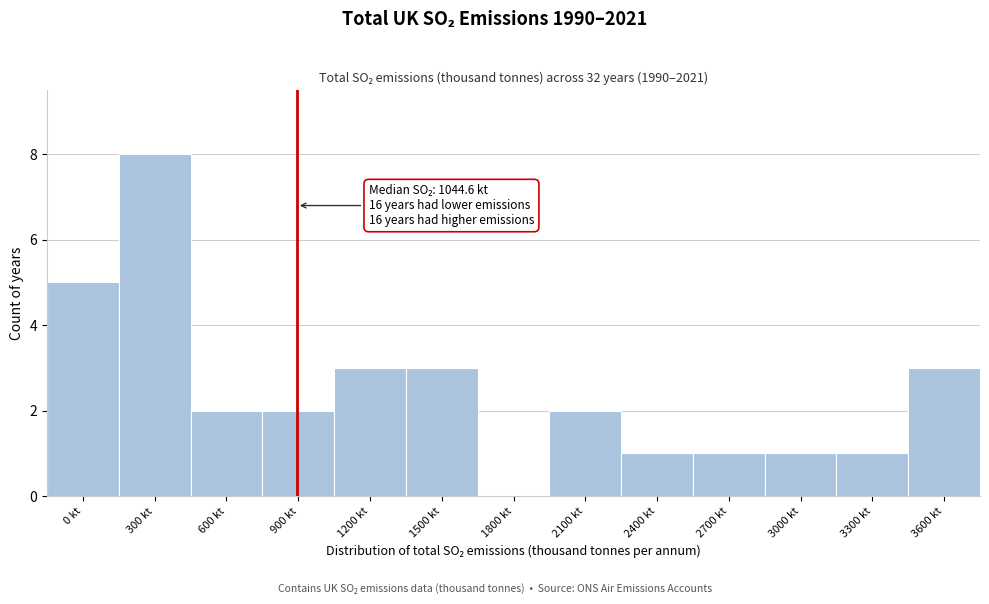

Reading left to right, extract all data points from this chart.

0 kt=5	300 kt=8	600 kt=2	900 kt=2	1200 kt=3	1500 kt=3	1800 kt=0	2100 kt=2	2400 kt=1	2700 kt=1	3000 kt=1	3300 kt=1	3600 kt=3